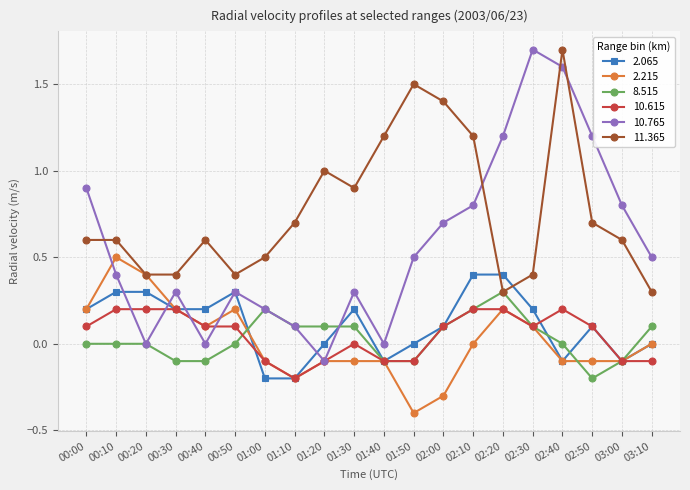

Which category has the lowest value across all series?

01:50